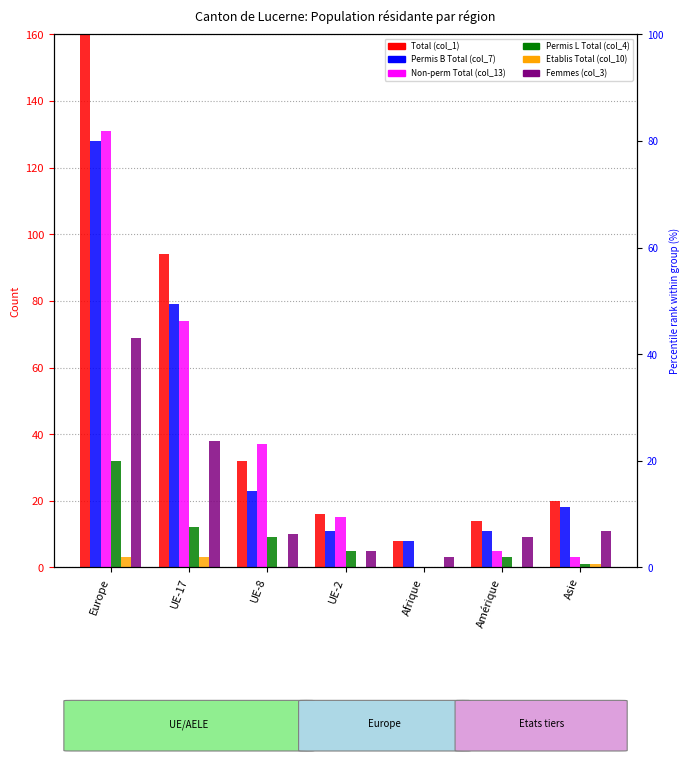

What is the difference between the maximum and minimum values in the Permis B Total (col_7) series?

120